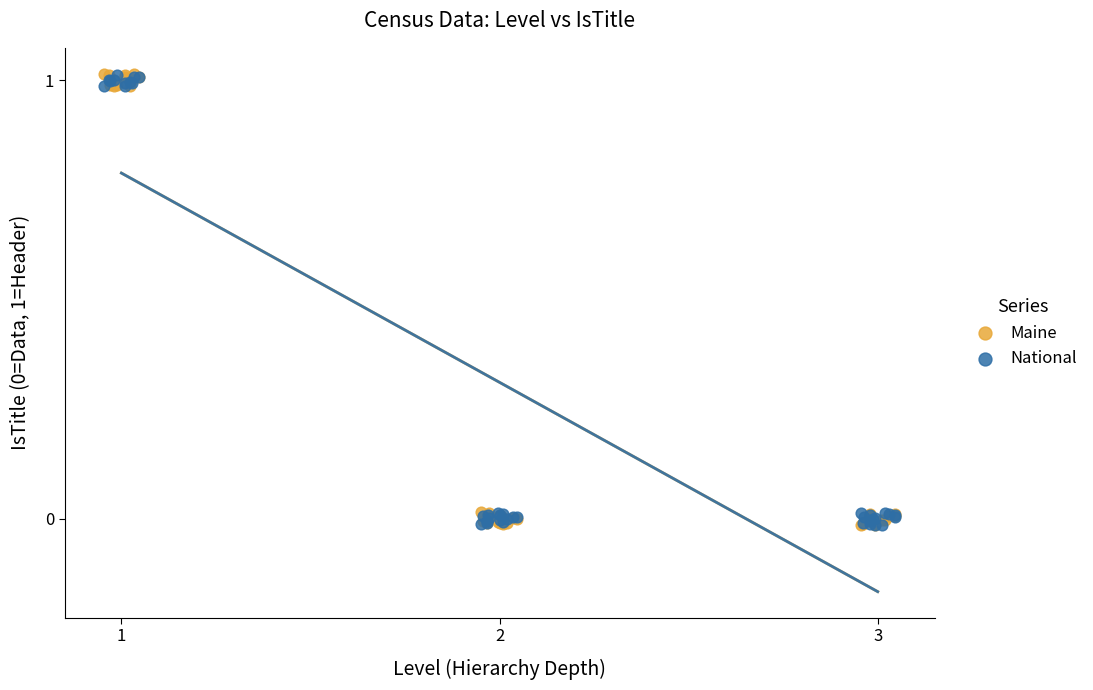

Which series has the widest spread of Y values?

Maine